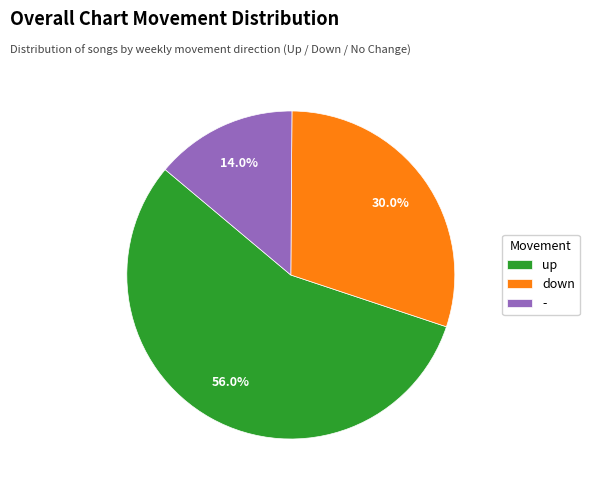

To the nearest percent, what is the combined percentage of up and -?

70%